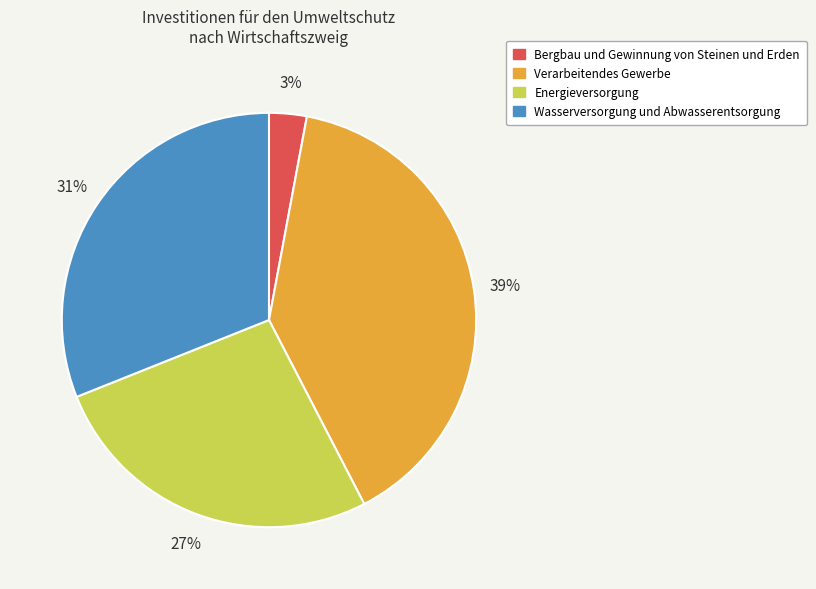

What is the smallest slice in the pie chart?

Bergbau und Gewinnung von Steinen und Erden